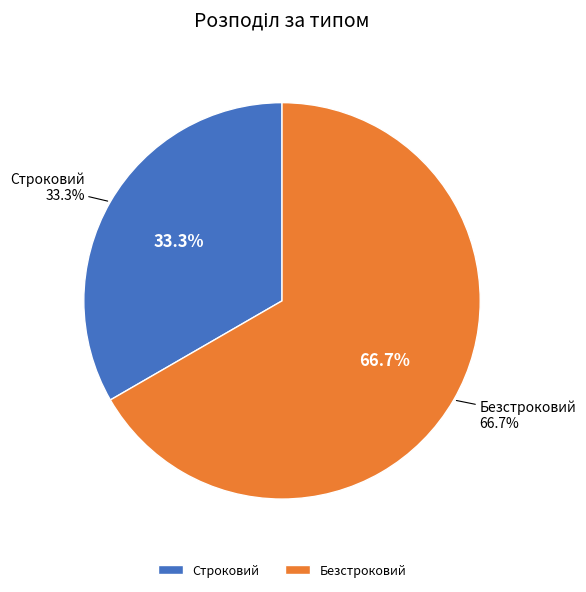

To the nearest percent, what is the difference between the largest and smallest slice percentages?

33%